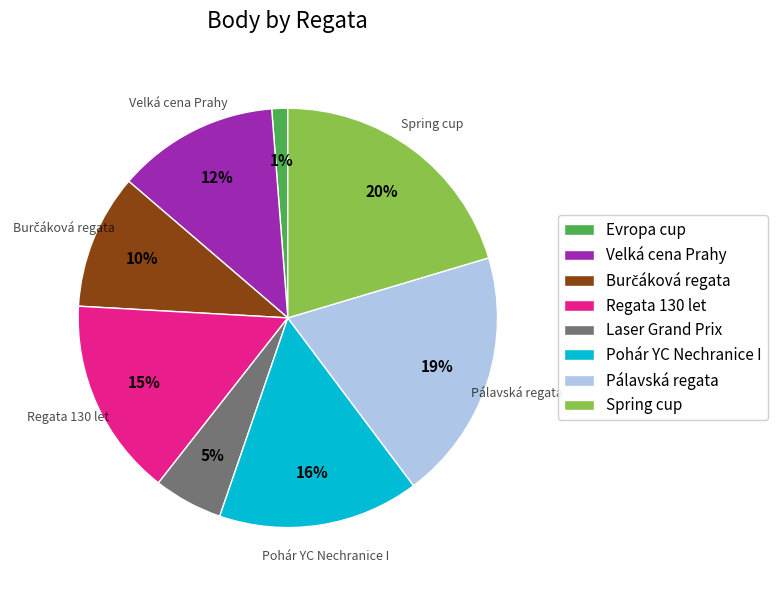

Is there a majority slice in this chart?

No